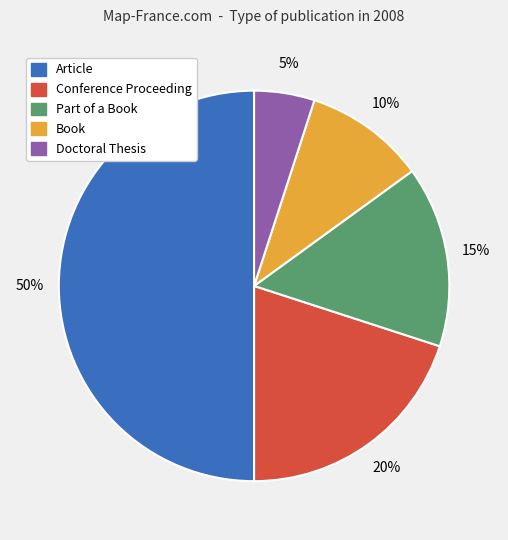

To the nearest percent, what portion does Doctoral Thesis represent?

5%